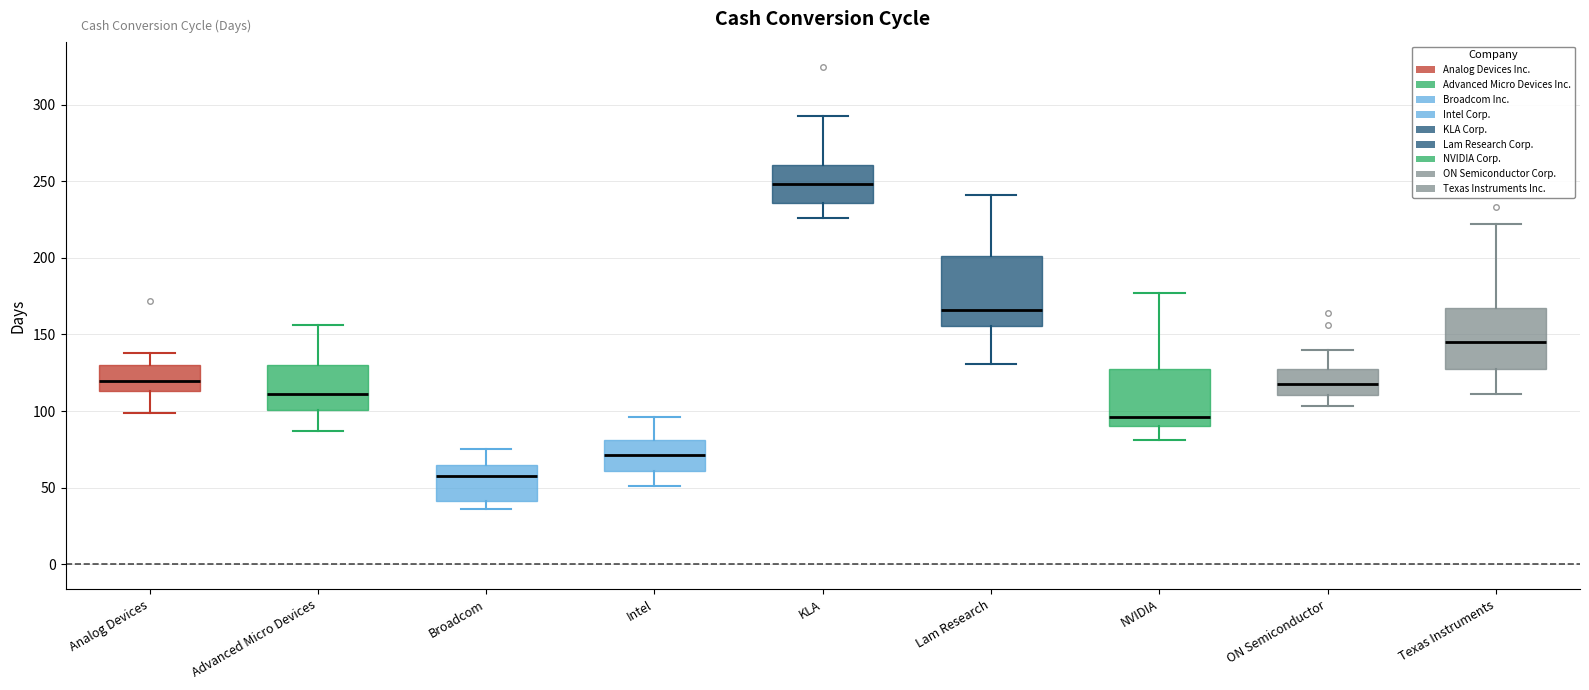

Which box is the tallest, from its lower edge to its upper edge?

Lam Research